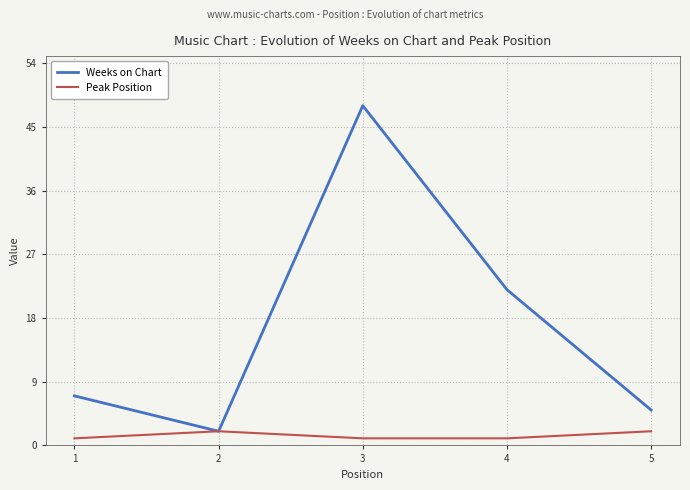

What is the difference between the second highest and second lowest values in the Weeks on Chart series?

17